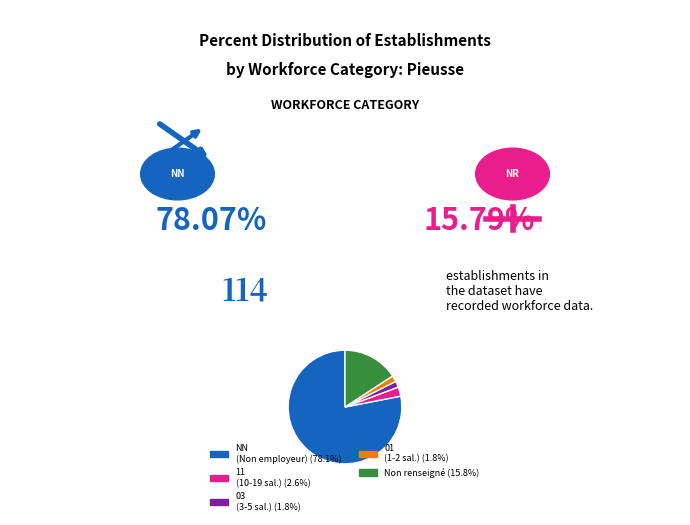

Is the sum of NN (Non employeur) (78.1%) and 03 (3-5 sal.) (1.8%) greater than half?

Yes